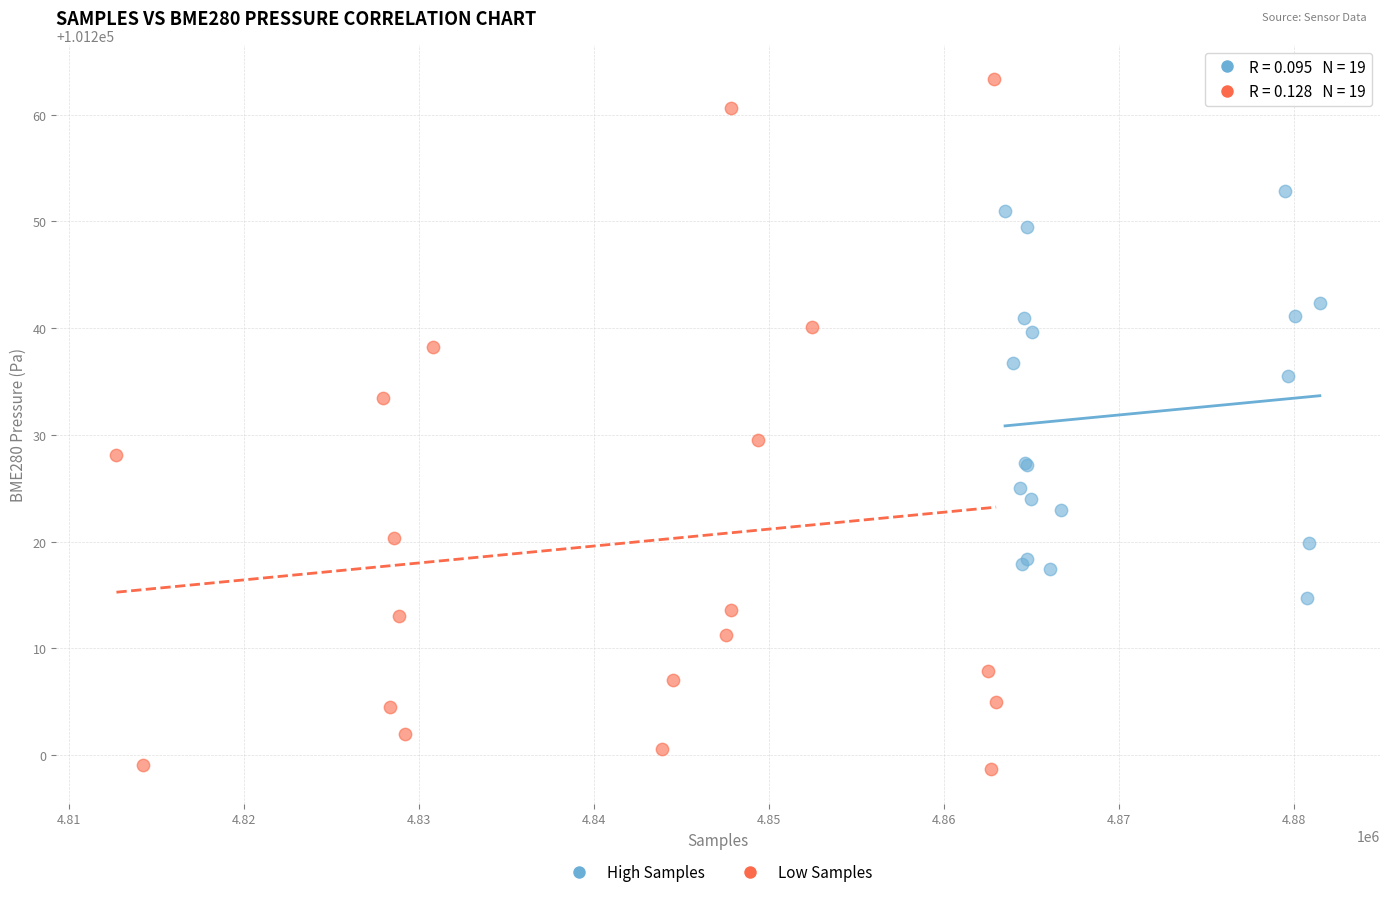

Which series has the widest spread of Y values?

Low Samples